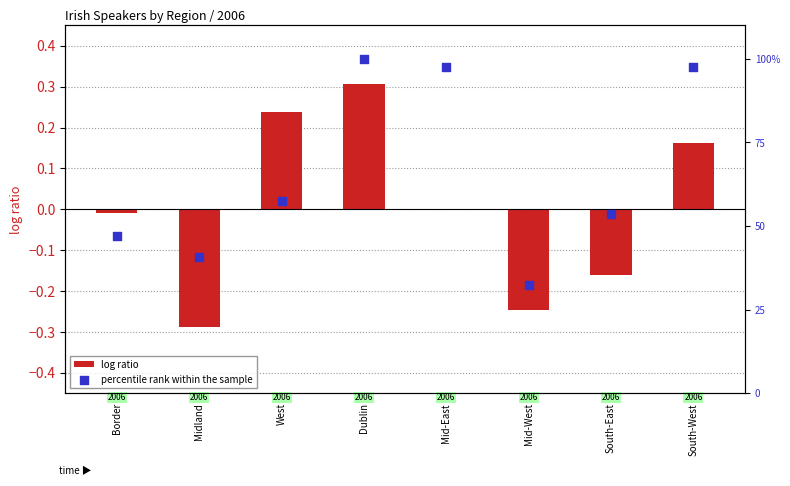

Which series reaches the minimum Y coordinate?

log ratio